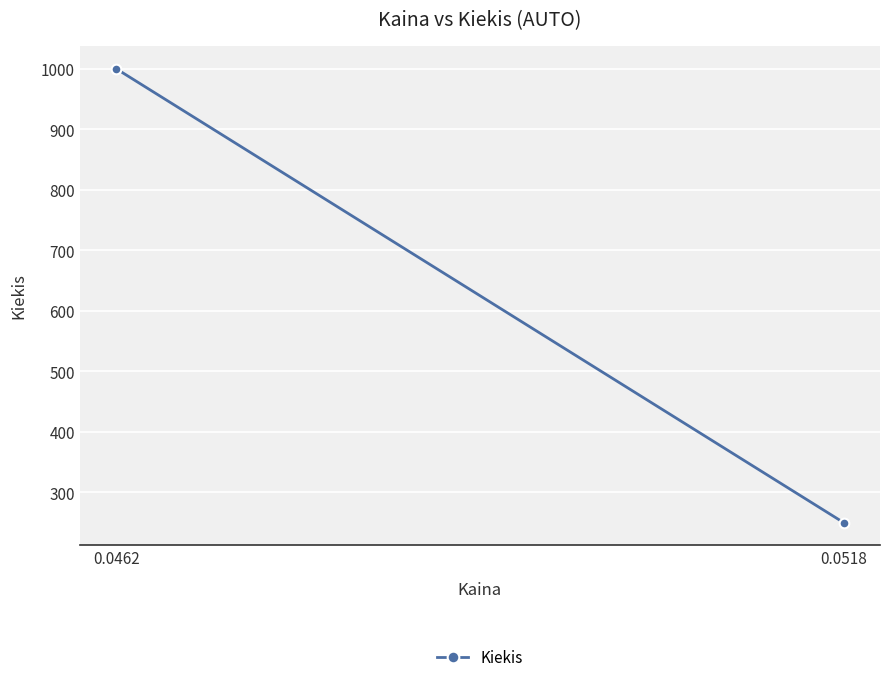

At which category does the chart reach its minimum across all series?

0.0518